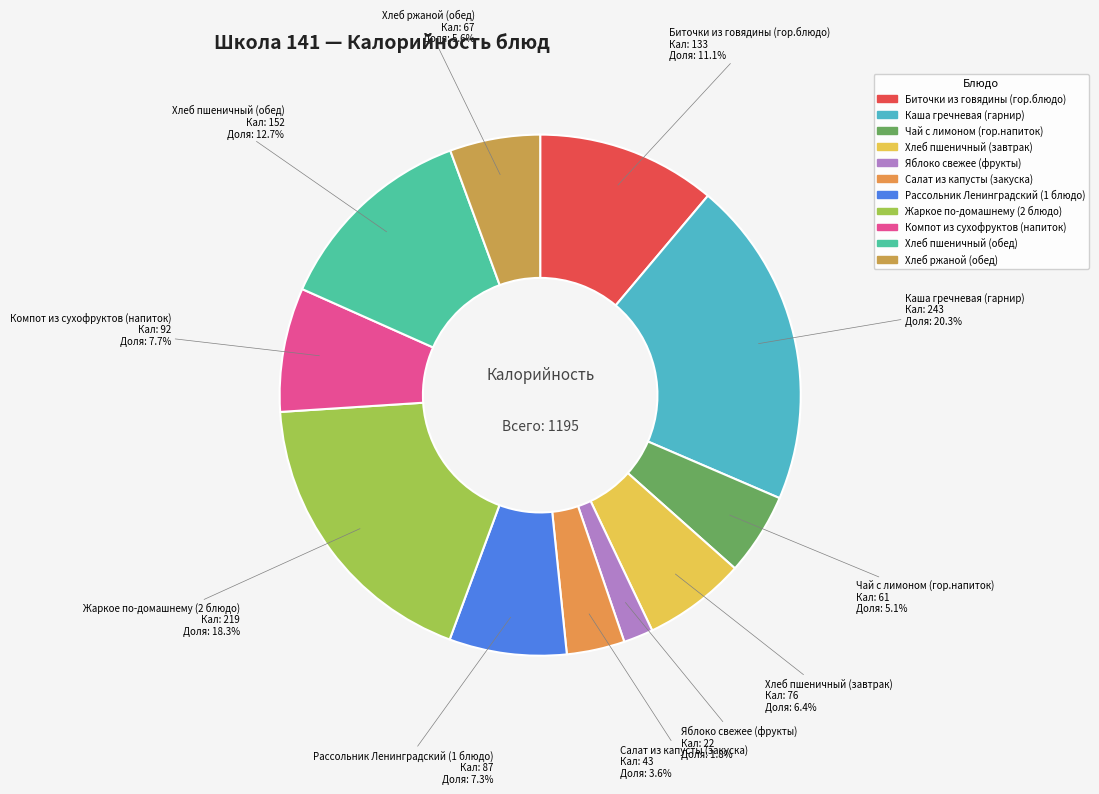

What is the largest slice in the pie chart?

Каша гречневая (гарнир)